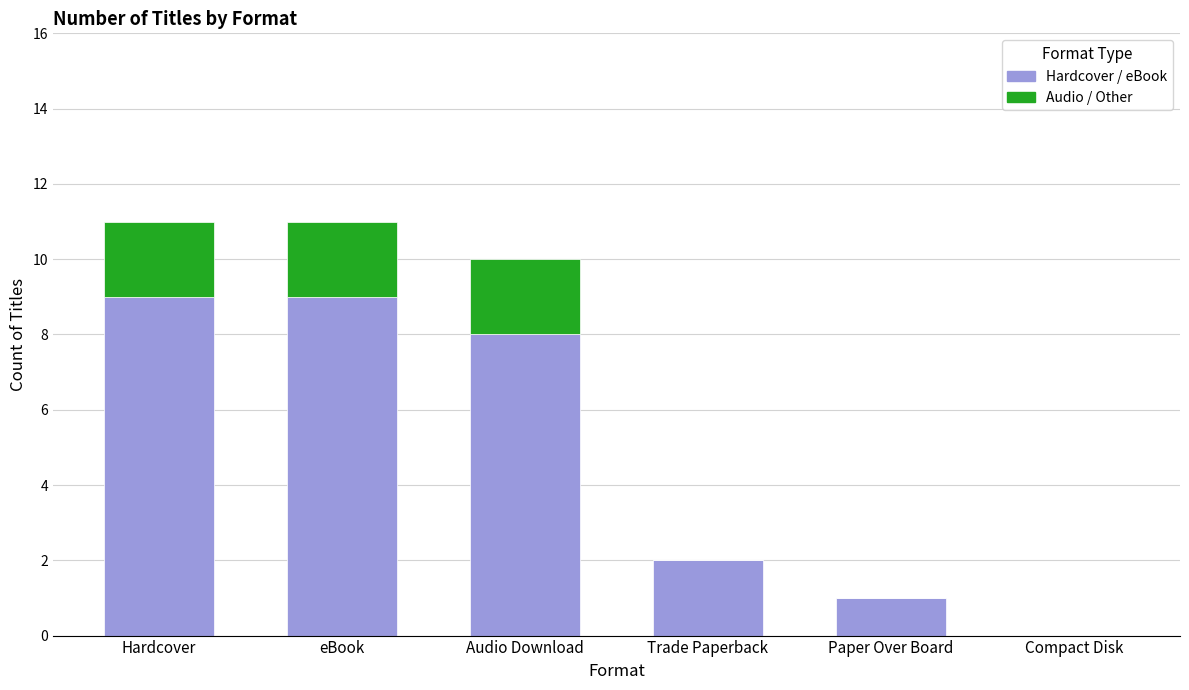

What is the sum of all Hardcover / eBook values?

29